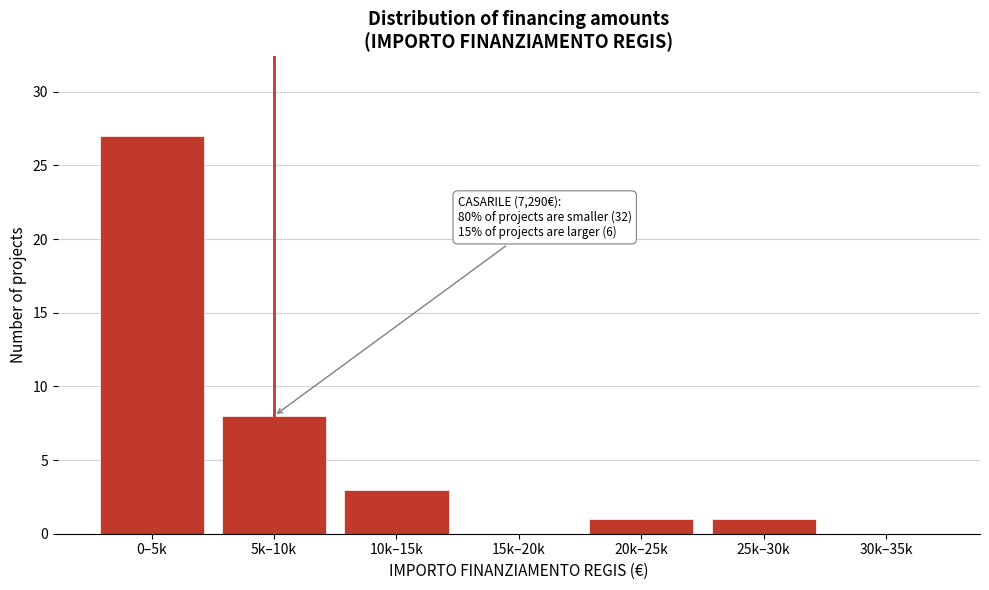

Reading right to left, list all the values displayed in this chart.

30k–35k=0	25k–30k=1	20k–25k=1	15k–20k=0	10k–15k=3	5k–10k=8	0–5k=27